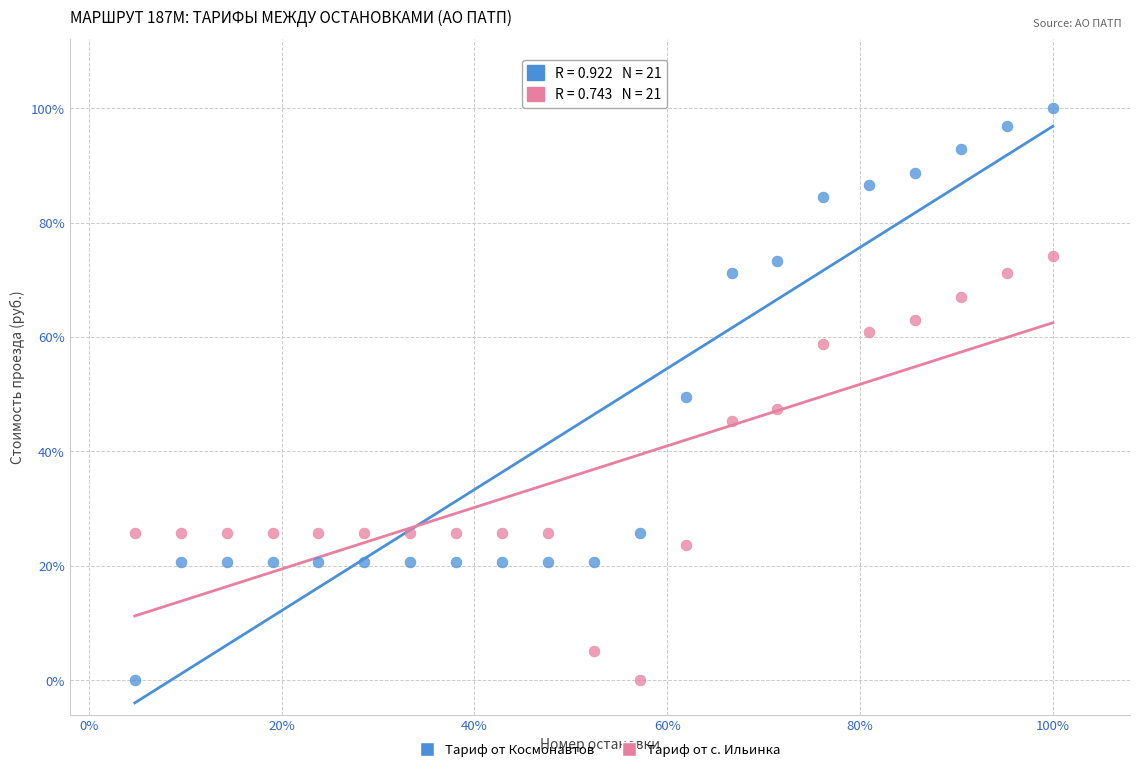

Which series contains the highest Y value?

Тариф от Космонавтов